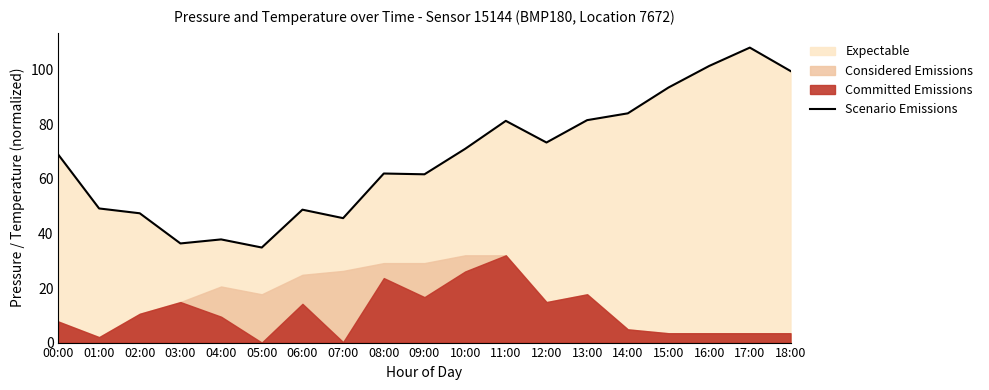

Which category has the highest value across all series?

17:00